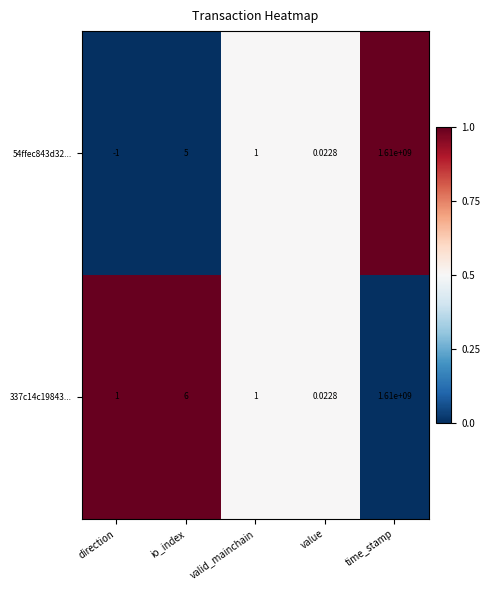

Is the value of 337c14c19843... at io_index greater than the value of 54ffec843d32... at valid_mainchain?

Yes